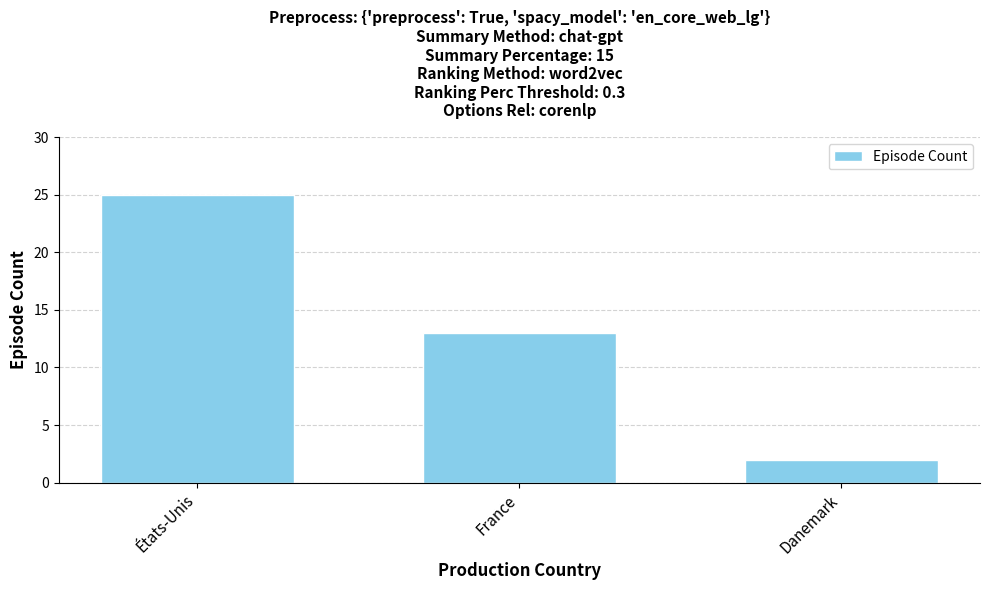

At which label is the value closest to 13?

France